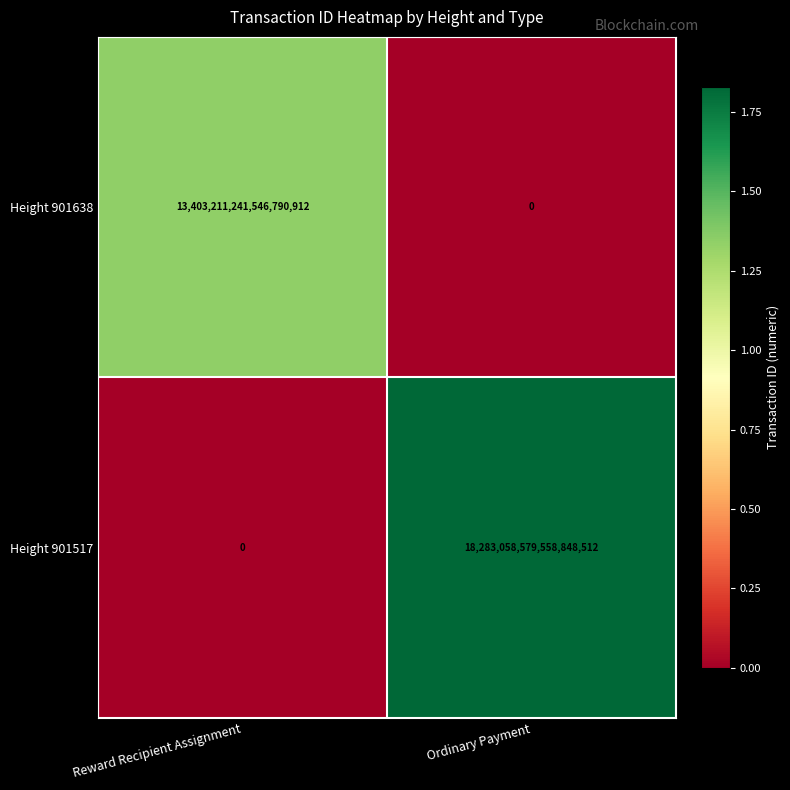

How many categories are shown in the chart?

2